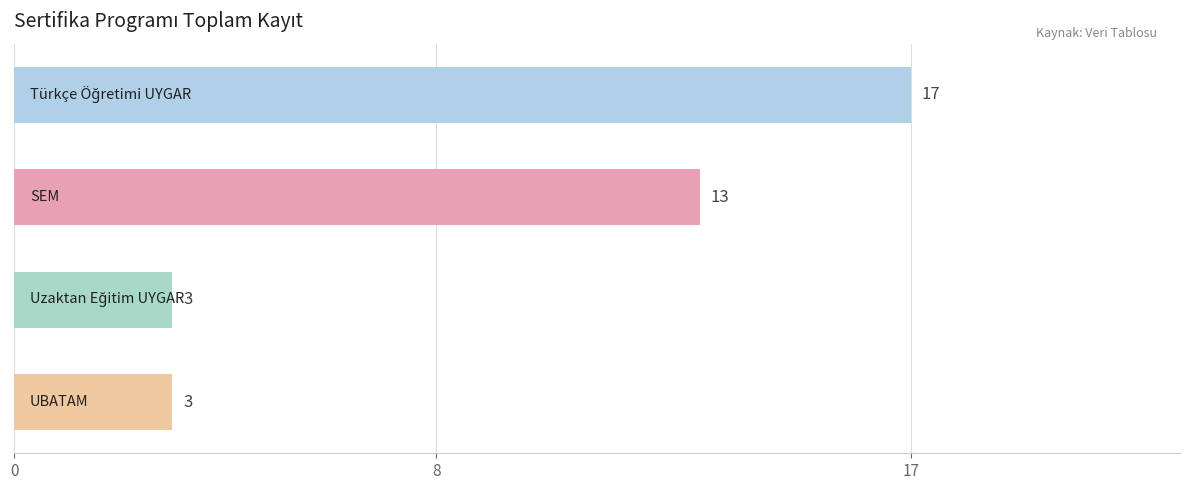

What is the average value?

9